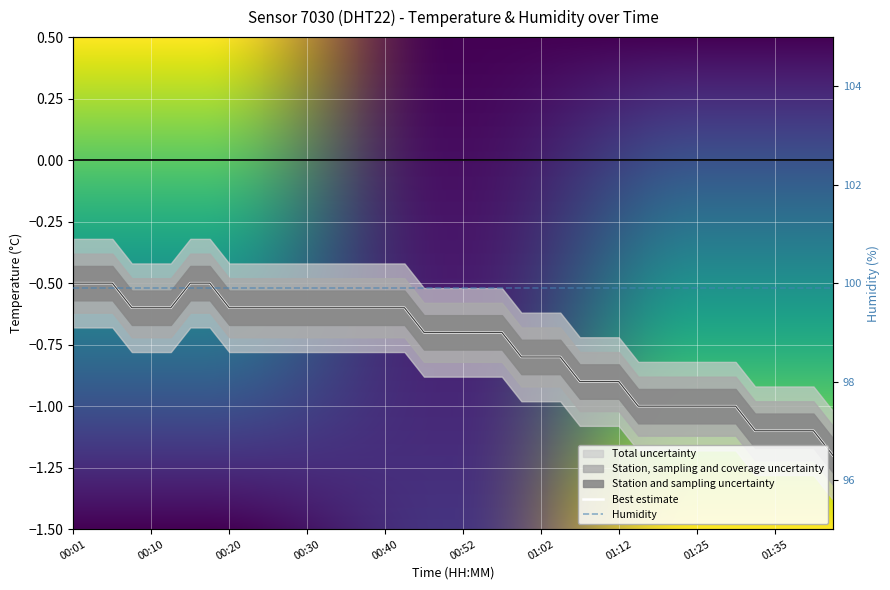

At which category does the chart reach its peak across all series?

00:01